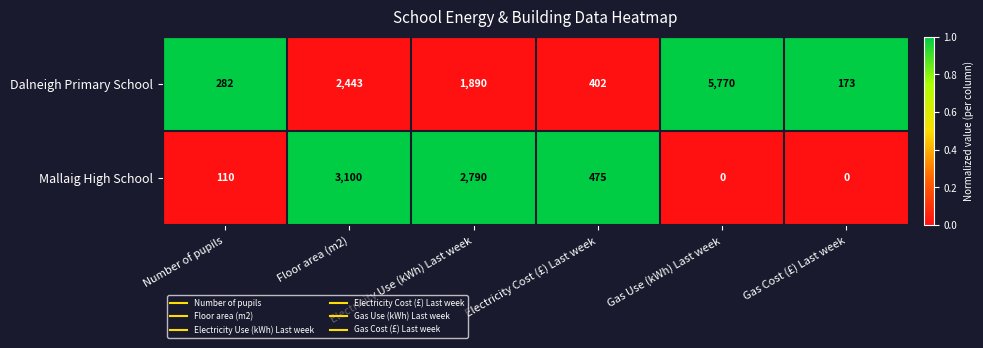

What is the total value across all series at Floor area (m2)?

5543